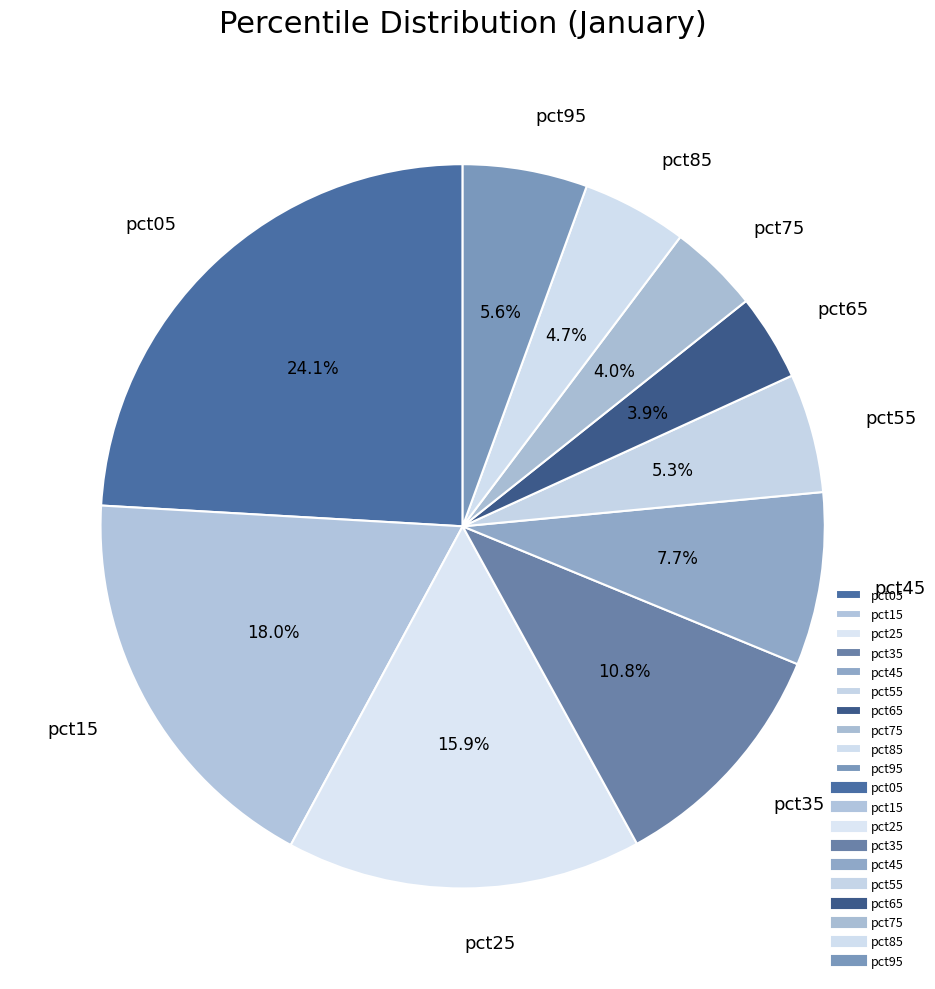

Is it true that pct35 is 11% of the pie?

True